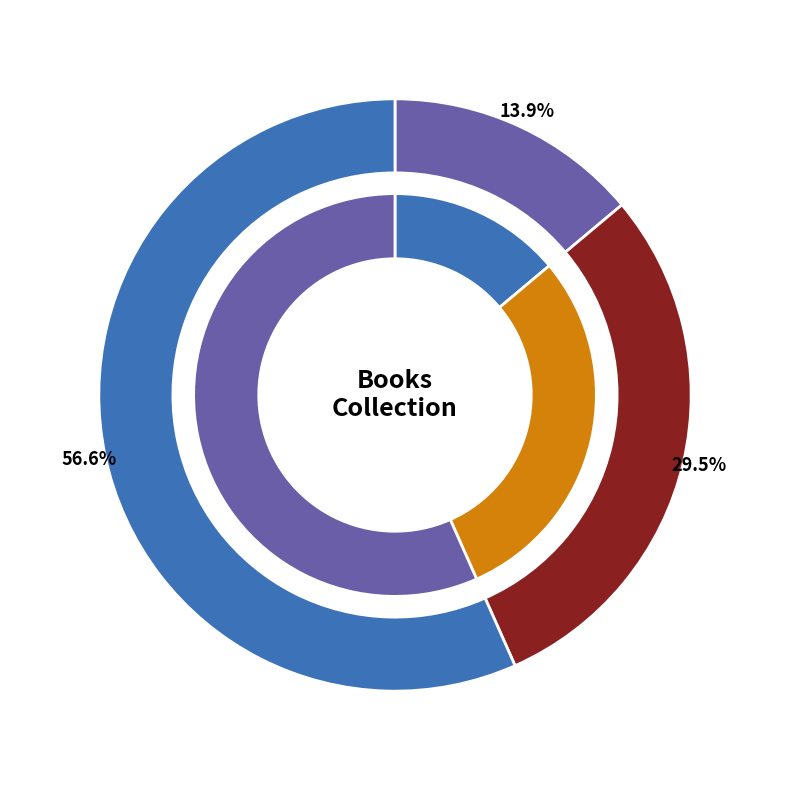

Is there any slice that represents more than half of the pie?

Yes